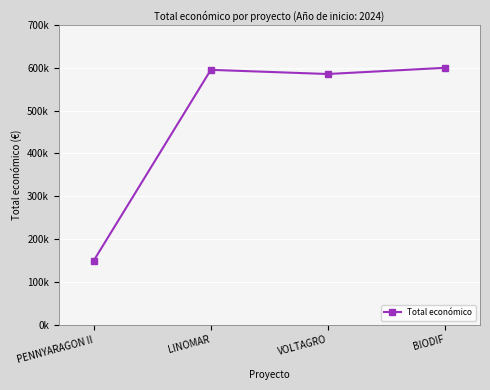

Is this an area chart (filled region under the line)?

No